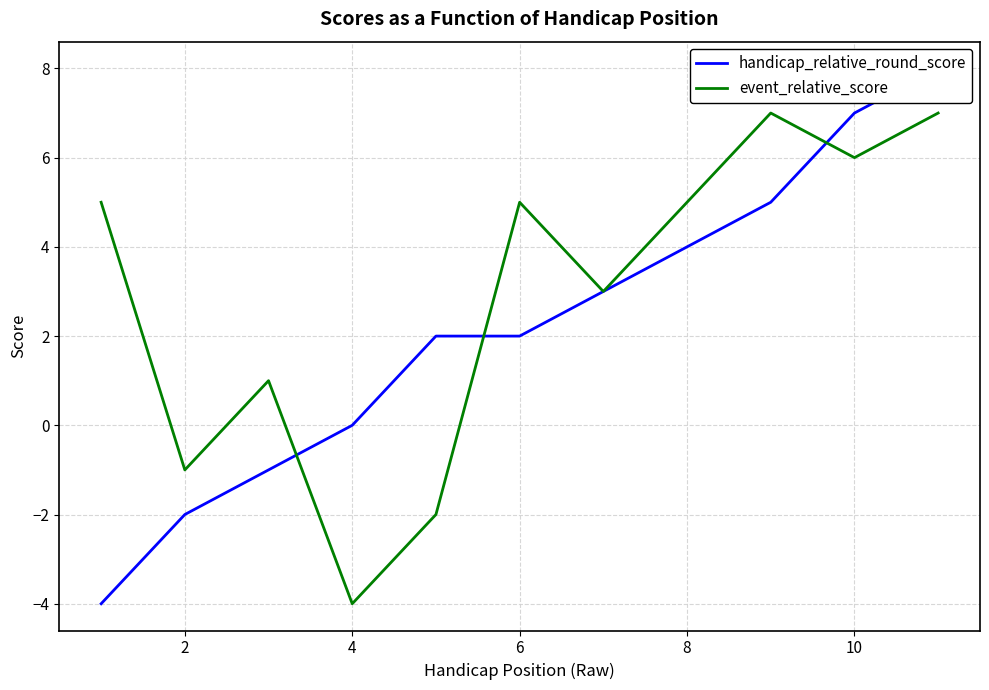

What is the difference between the highest and lowest values at 8?

4